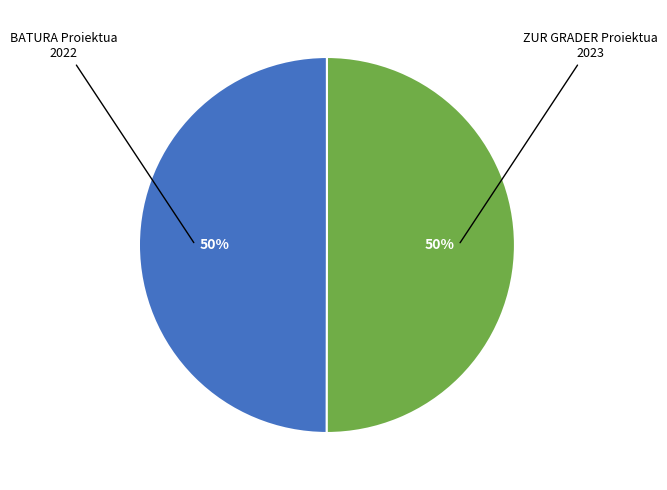

The ZUR GRADER Proiektua slice represents 50% of the pie. True or false?

True